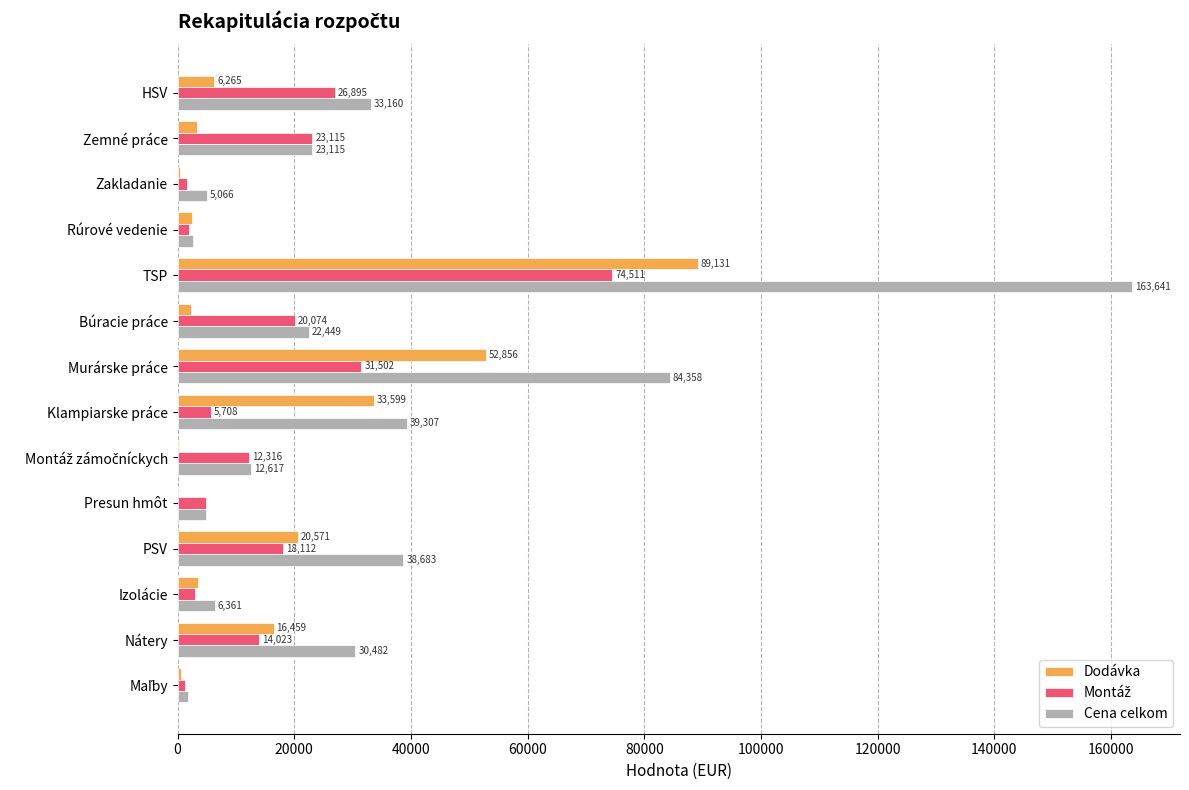

At which category is the sum across all series the highest?

TSP